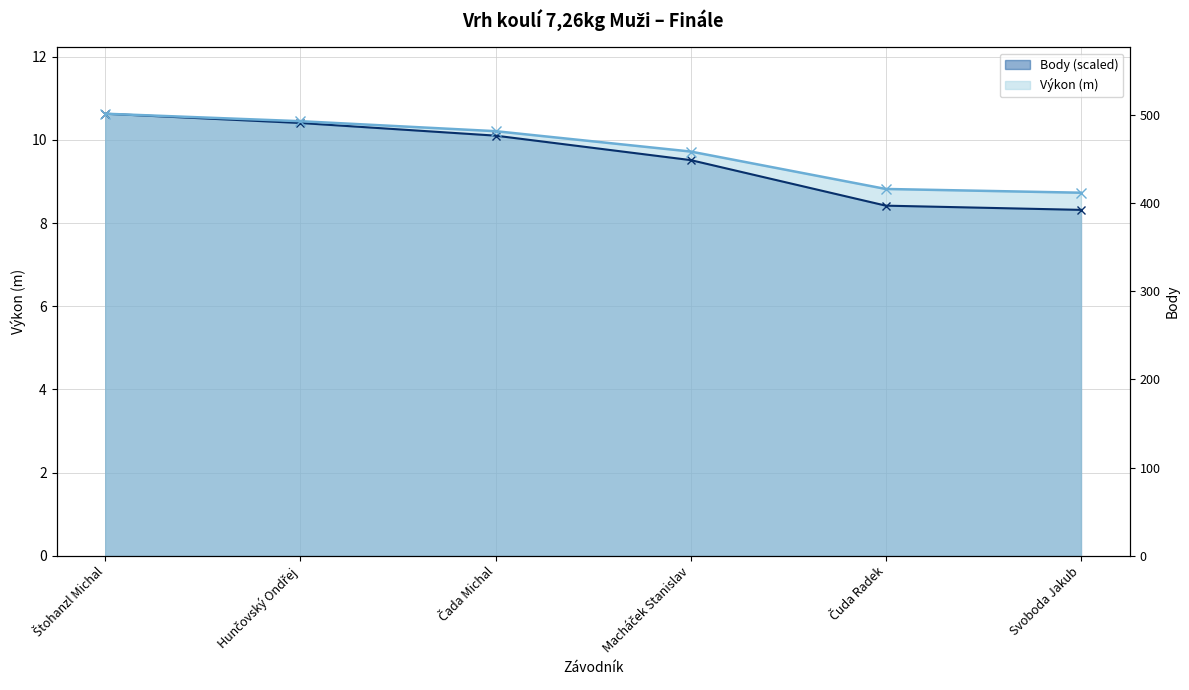

Which has a higher value, Svoboda Jakub or Macháček Stanislav?

Macháček Stanislav